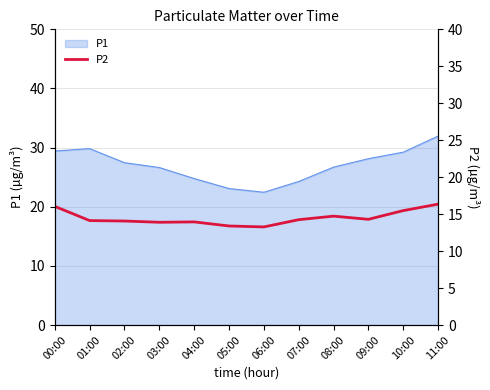

At which category does the chart reach its minimum across all series?

06:00